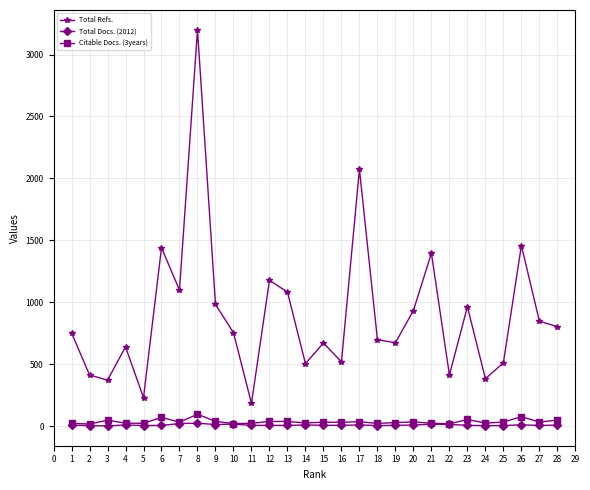

What is the average value of the Total Refs. series?

899